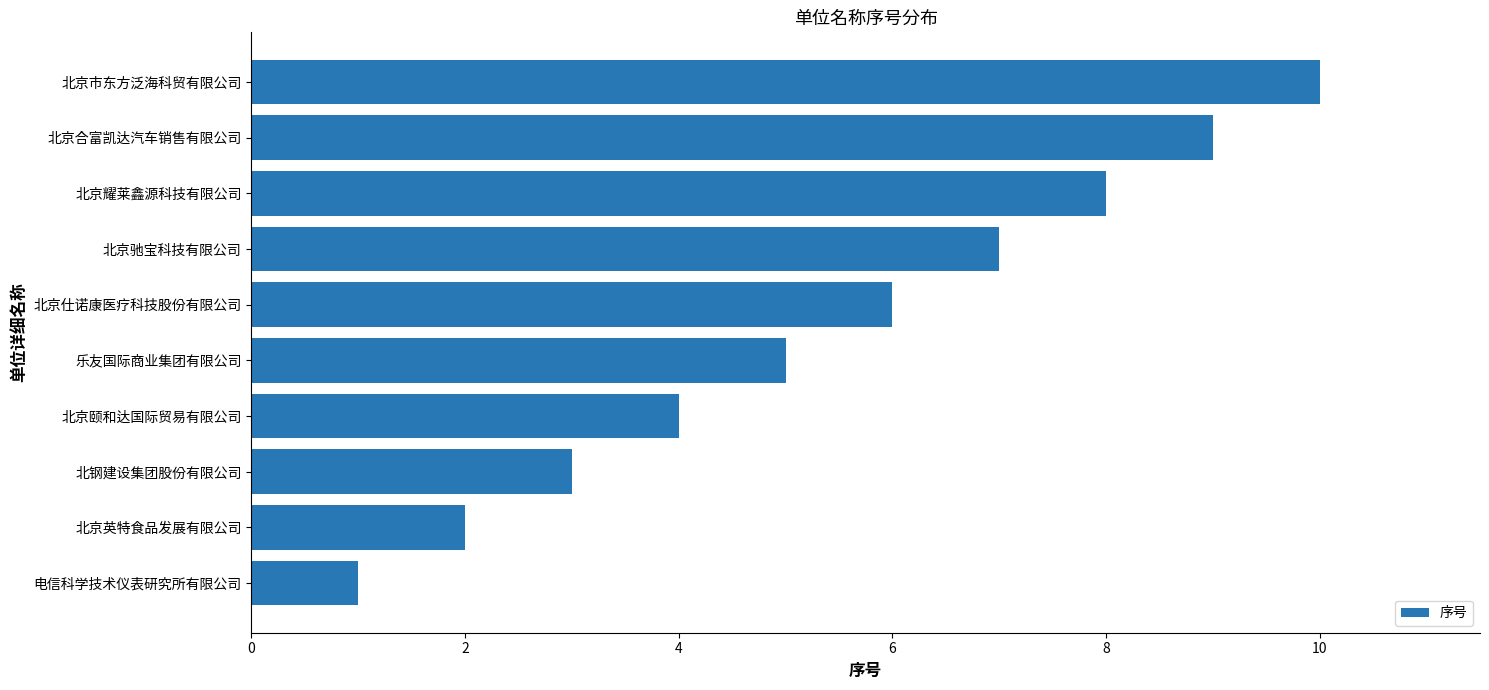

Which has a higher value, 北京耀莱鑫源科技有限公司 or 北京驰宝科技有限公司?

北京耀莱鑫源科技有限公司